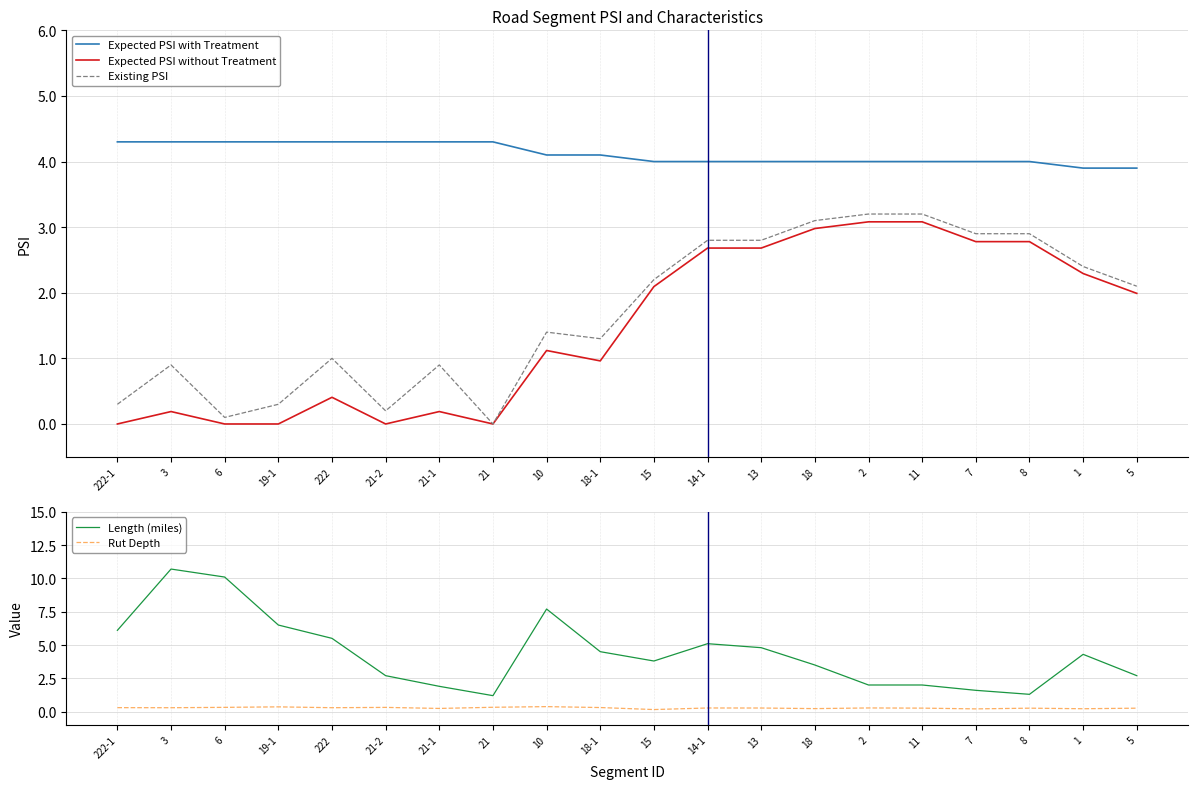

List the labels in order of Expected PSI with Treatment value, smallest first.

1, 5, 15, 14-1, 13, 18, 2, 11, 7, 8, 10, 18-1, 222-1, 3, 6, 19-1, 222, 21-2, 21-1, 21